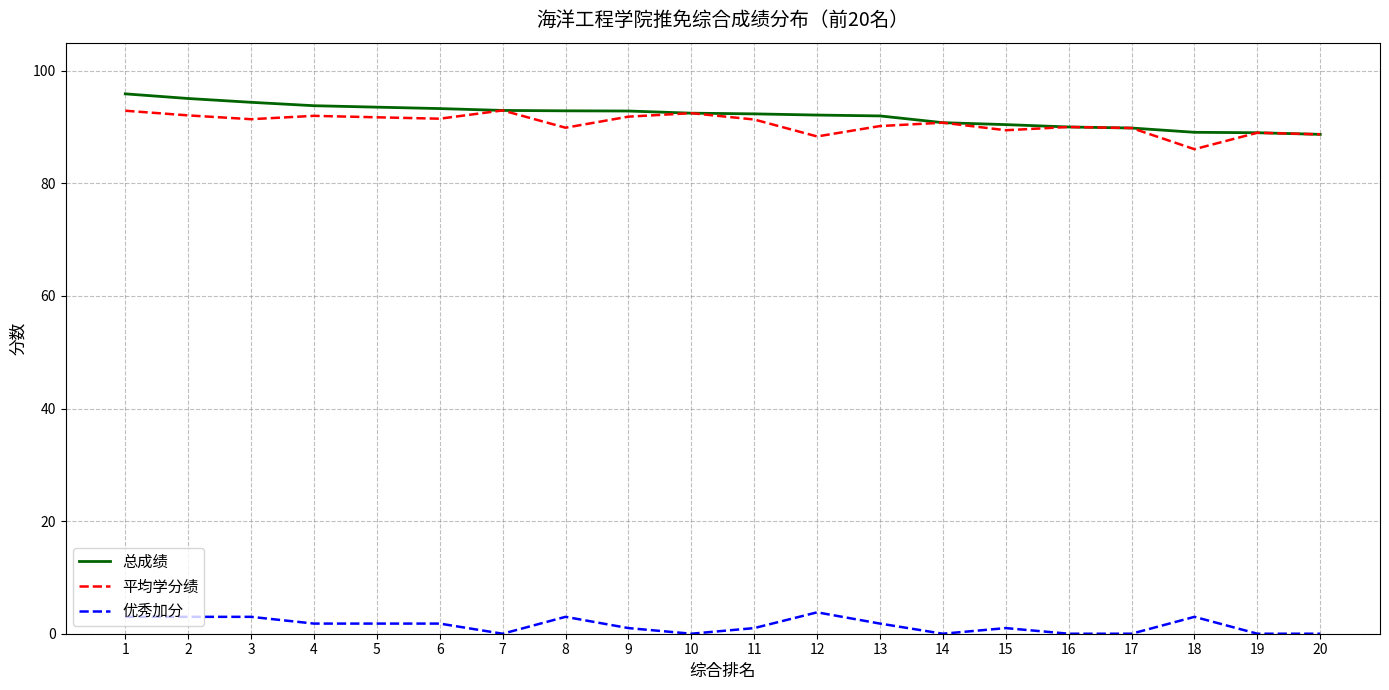

What is the lowest value of the 平均学分绩 series?

86.1